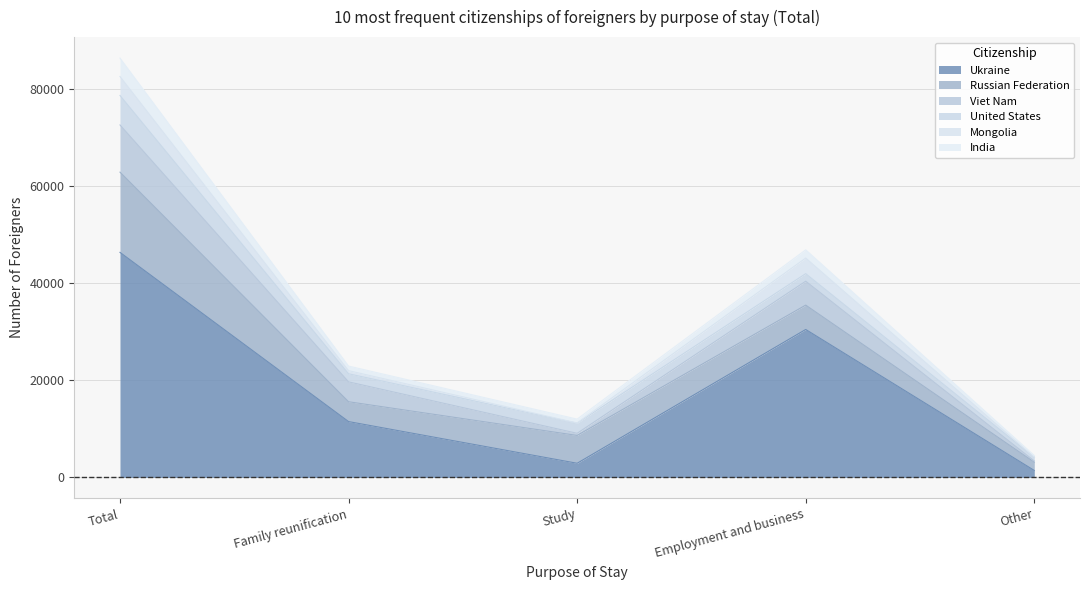

Is the value of Ukraine at Total greater than the value of United States at Family reunification?

Yes